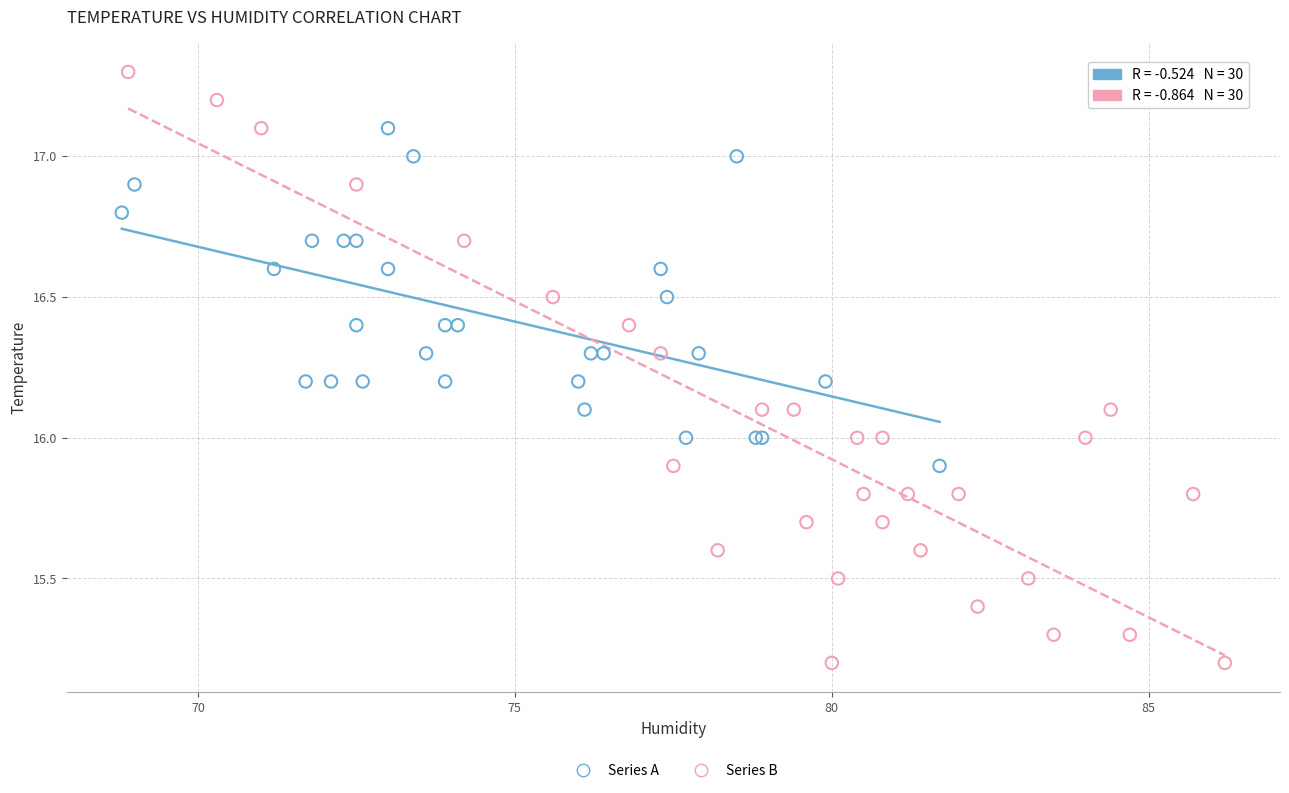

Which series reaches the maximum Y coordinate?

Series B